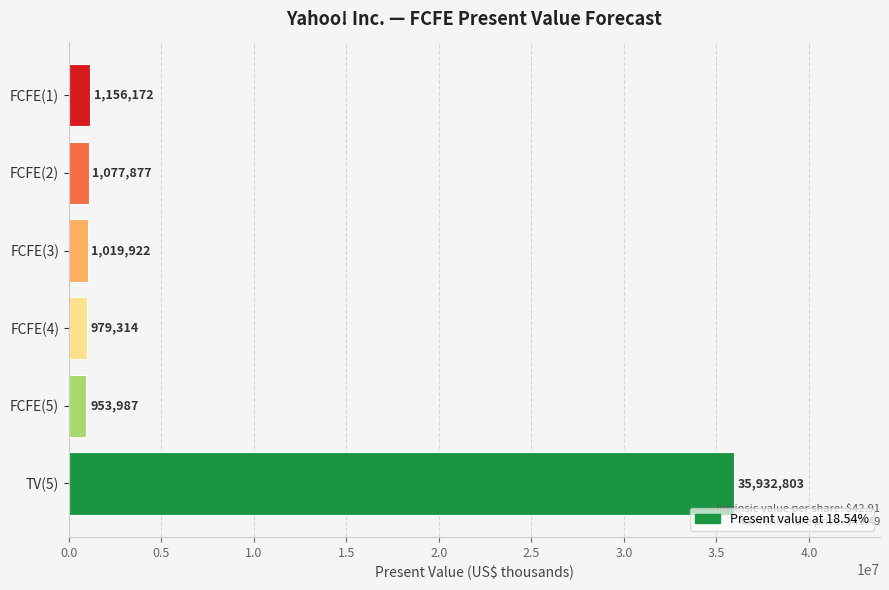

Approximately how many times larger is the value at FCFE(4) compared to FCFE(5)?

1.0